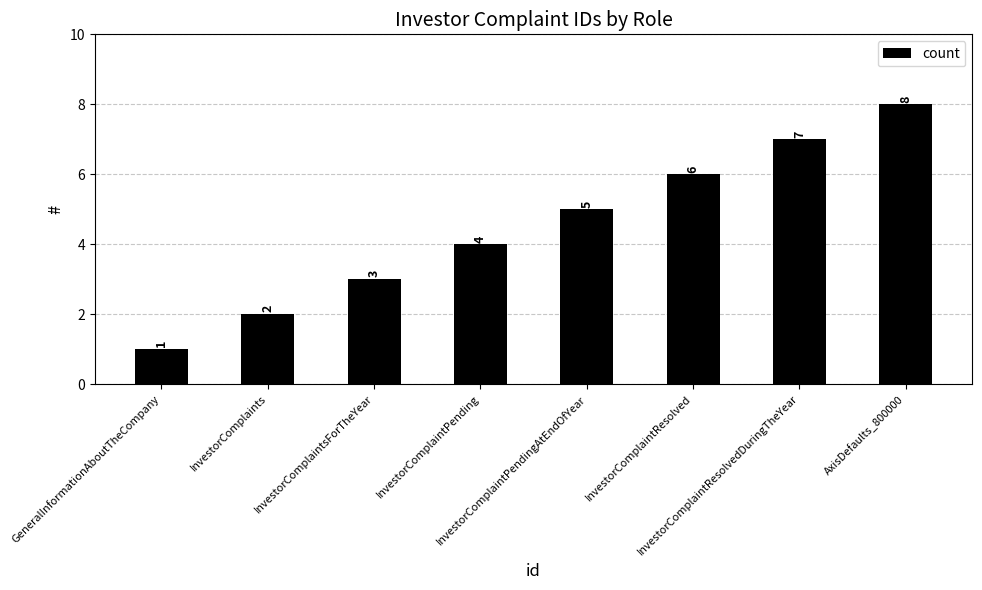

What is the approximate value at InvestorComplaintsForTheYear?

3